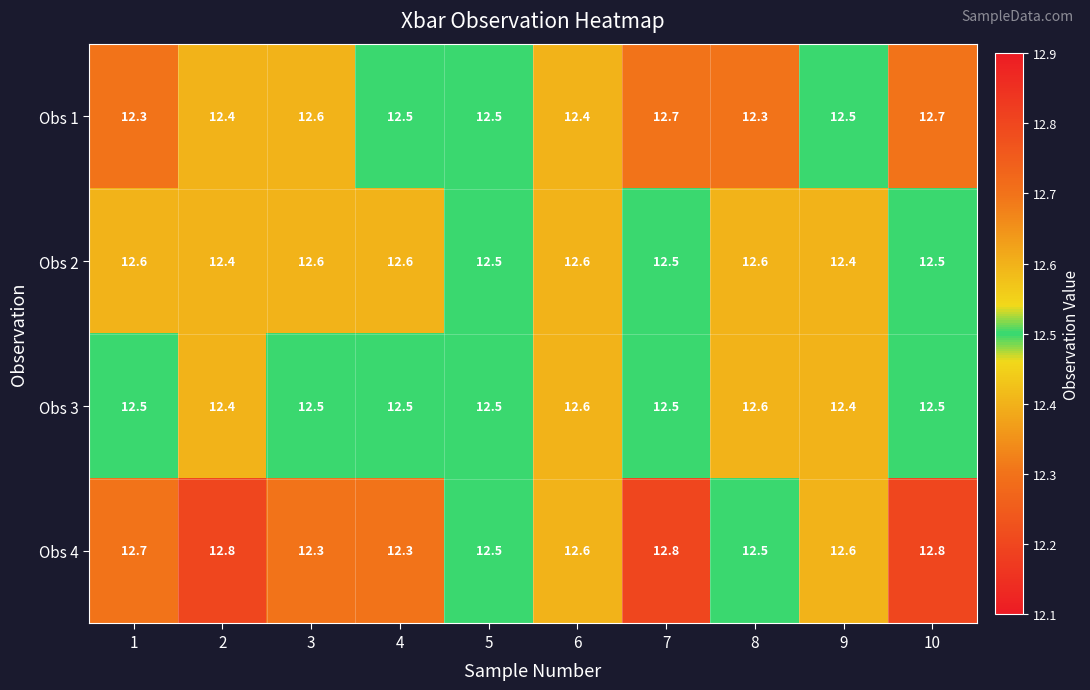

What is the maximum value for Obs 2?

12.6